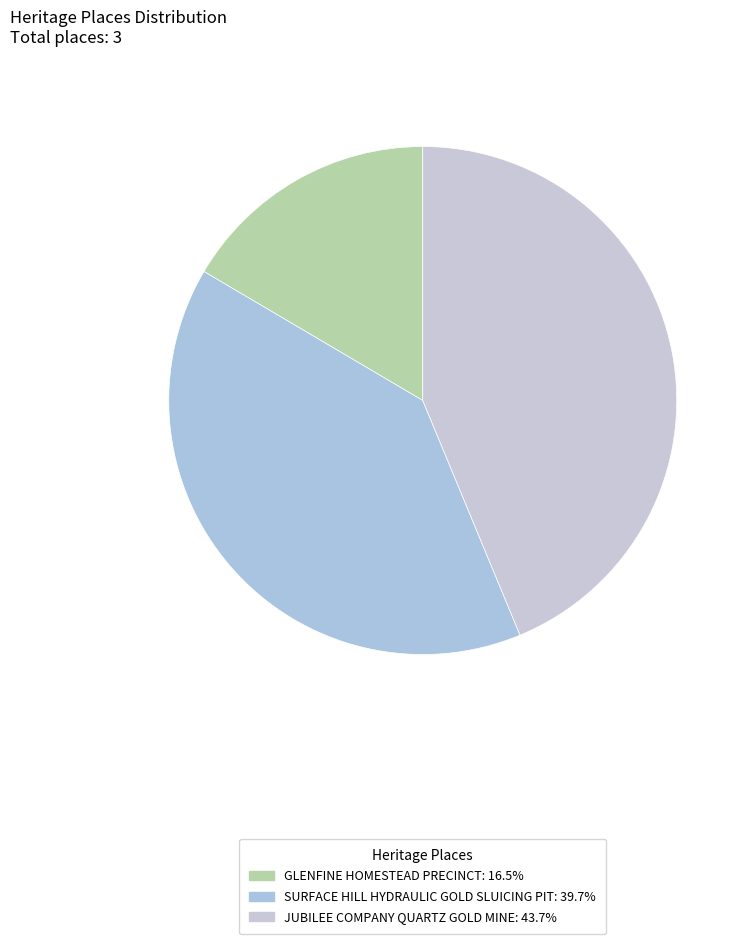

Count the number of slices in the pie.

3